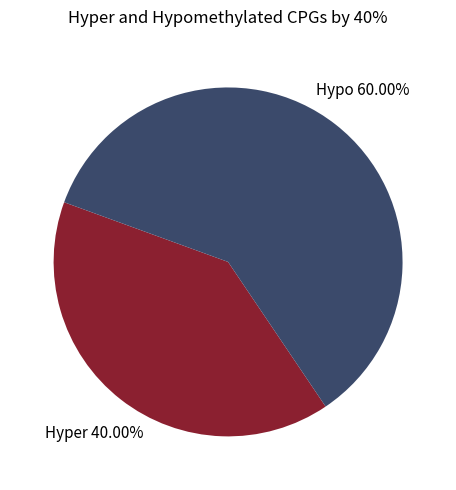

Does any single category account for the majority?

Yes